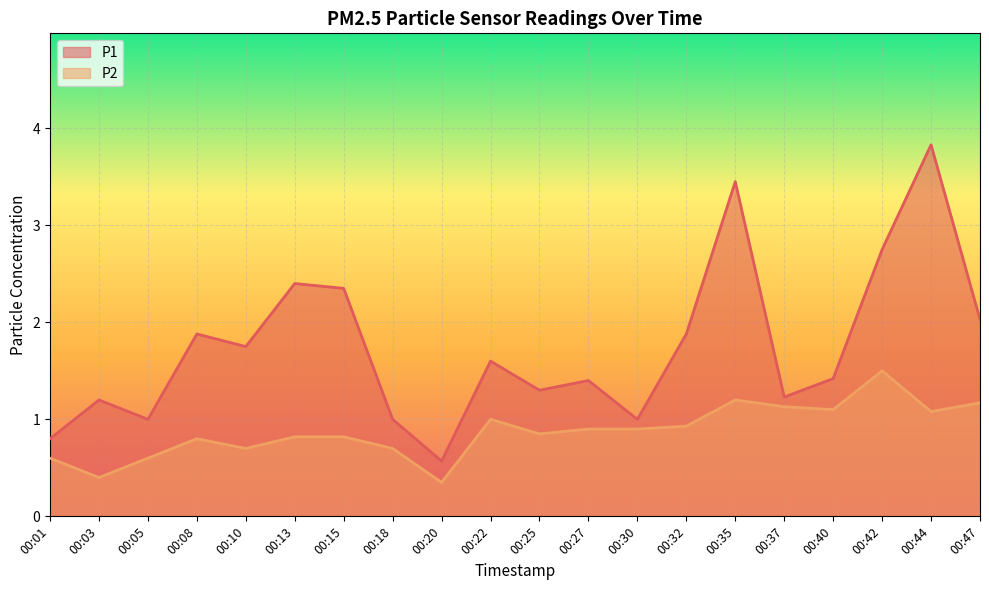

True or false: P1 and P2 intersect in this chart.

False